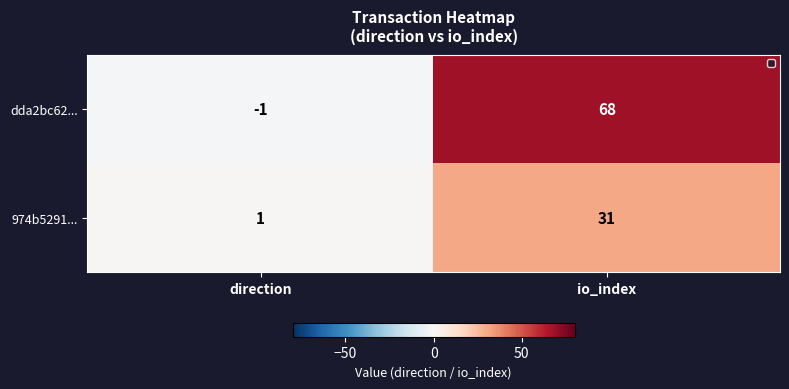

Is it true that dda2bc62... equals 25 at io_index?

False